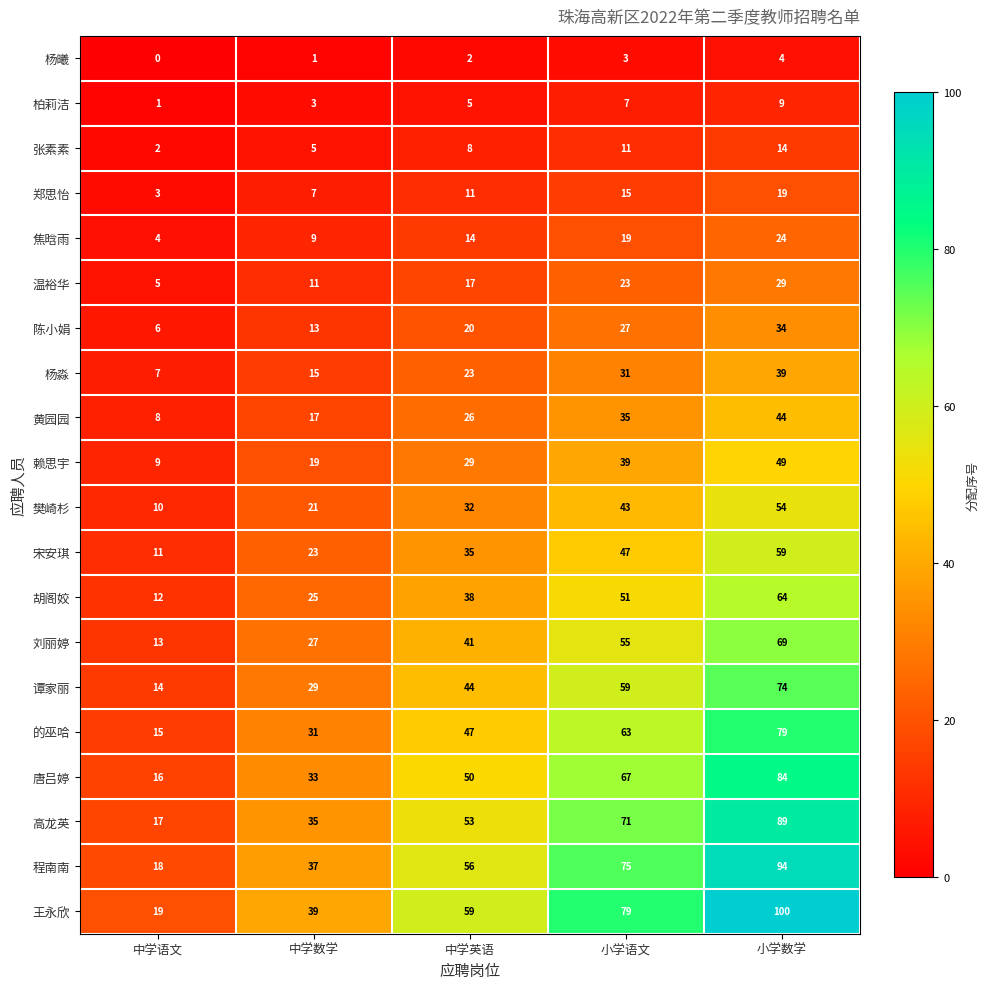

What is the maximum value for 的巫哈?

79